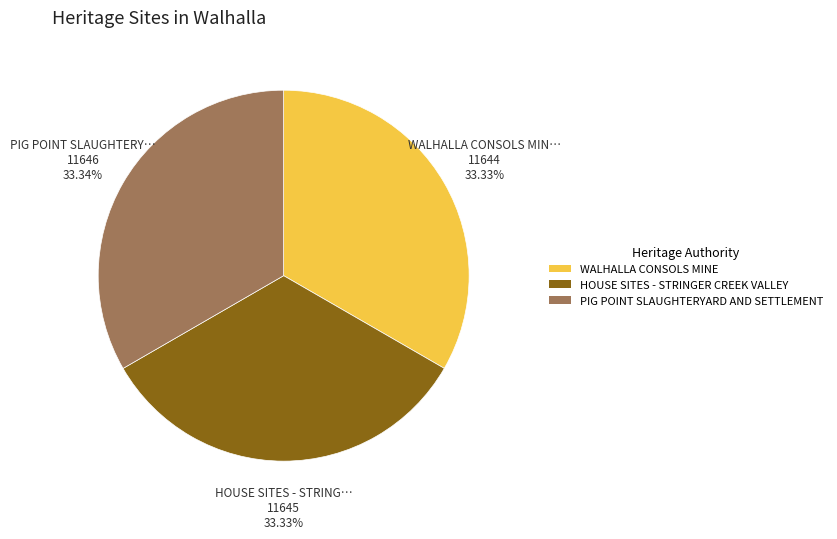

To the nearest percent, what percentage of the pie is WALHALLA CONSOLS MINE?

33%